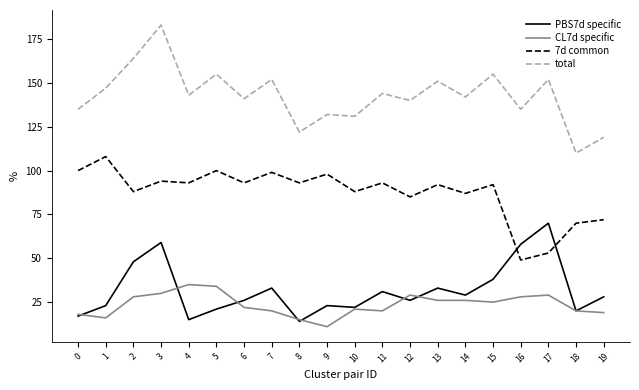

Read the PBS7d specific value at 8, to the nearest 10.

10